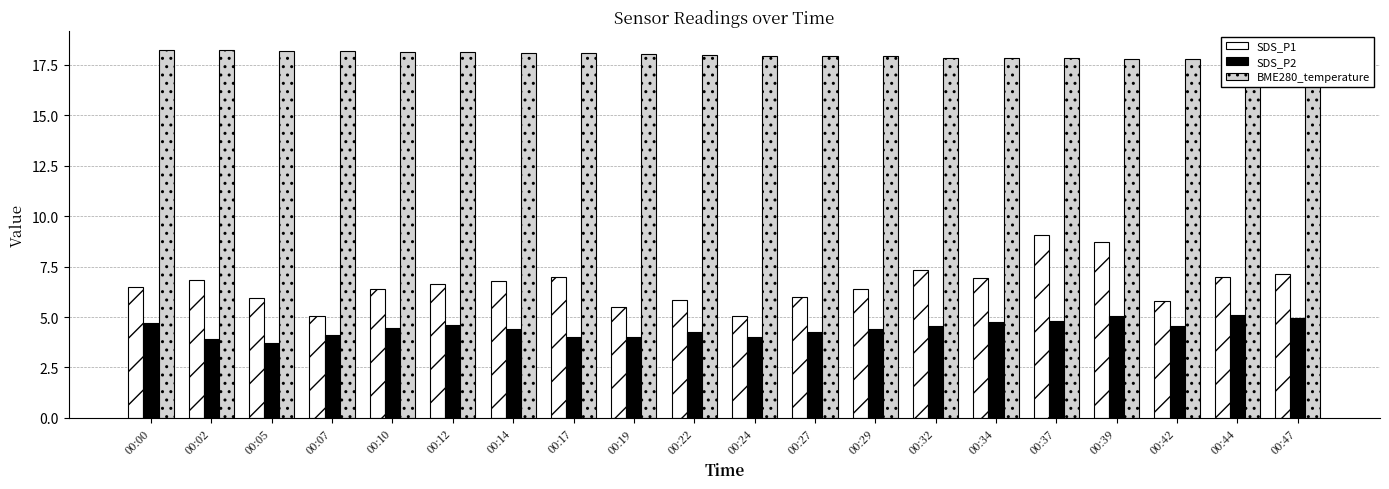

At how many categories does at least one series exceed 17?

20